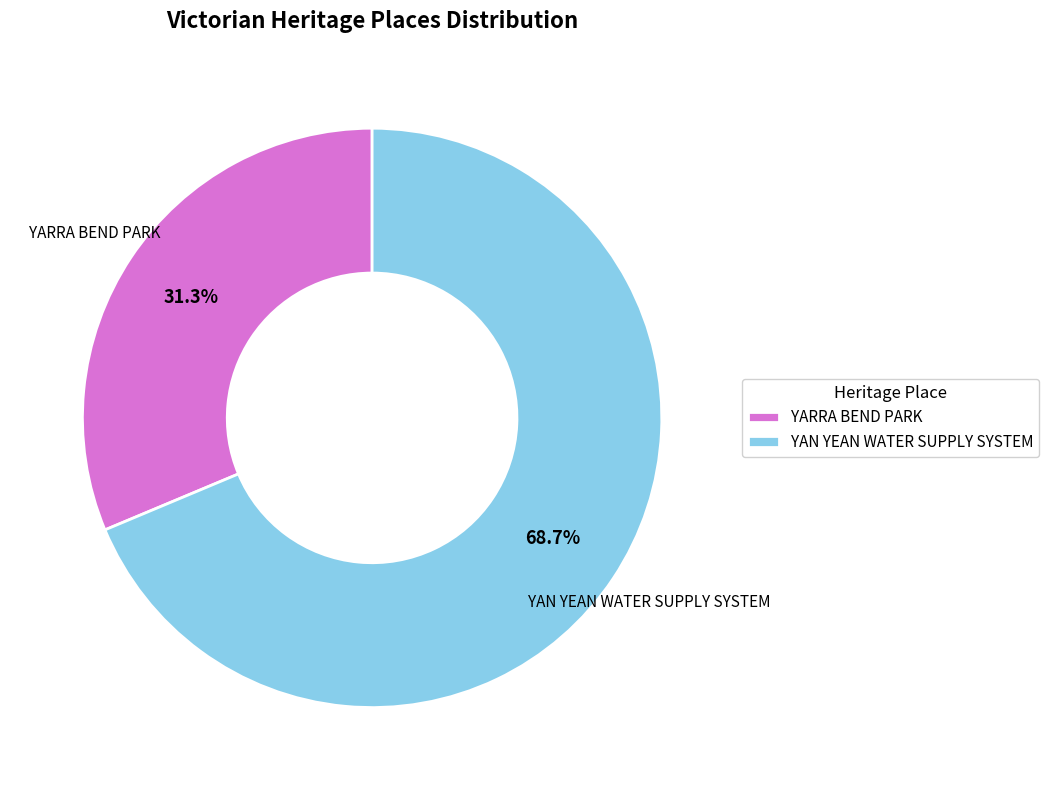

Combined, do YARRA BEND PARK and YAN YEAN WATER SUPPLY SYSTEM account for over 50%?

Yes